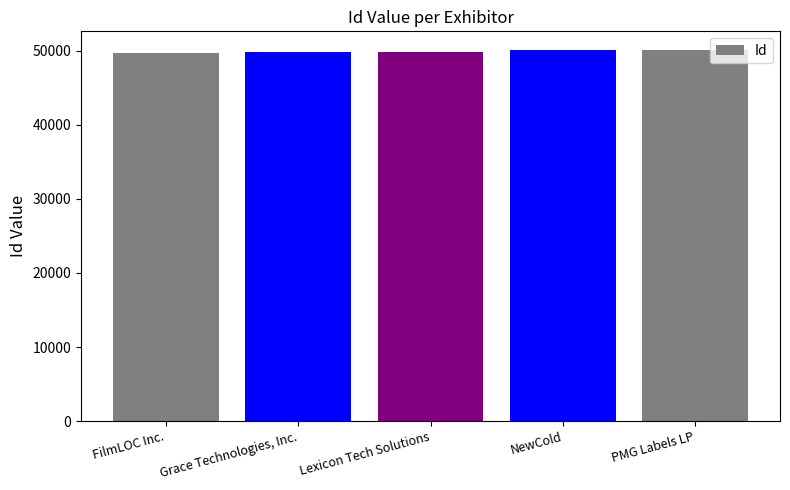

List the labels in order of value, smallest first.

FilmLOC Inc., Grace Technologies, Inc., Lexicon Tech Solutions, NewCold, PMG Labels LP